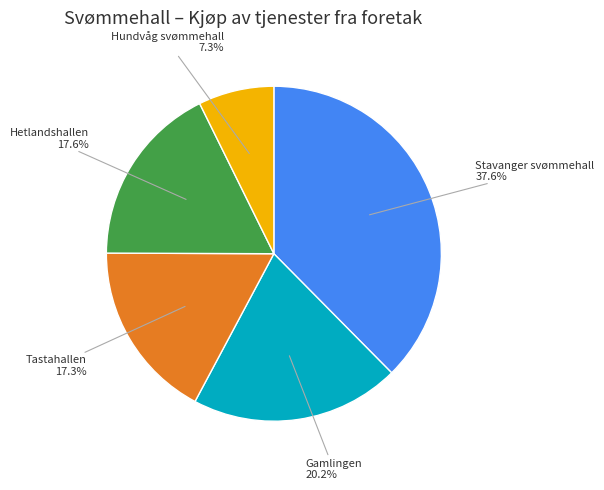

What percentage do Gamlingen and Tastahallen together represent?

37.5%